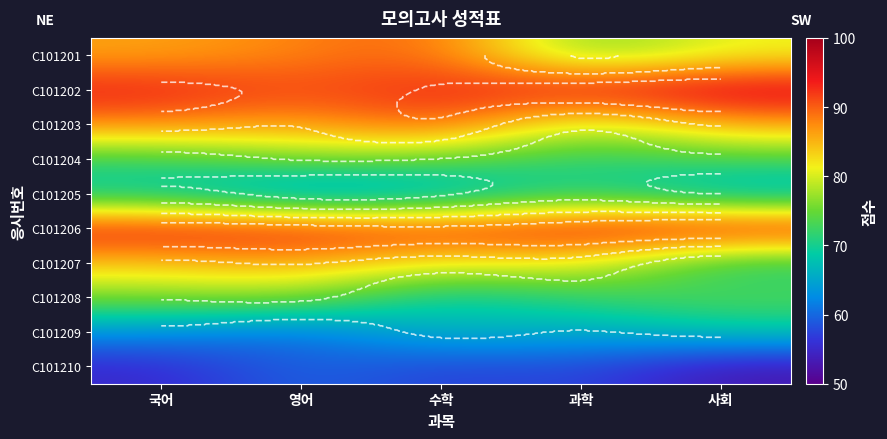

True or false: C101203 has a value of 43 at 영어.

False